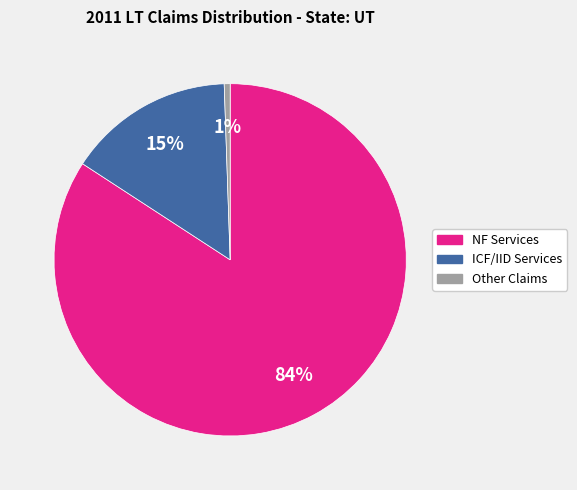

Does Other Claims account for over 50% of the chart?

No